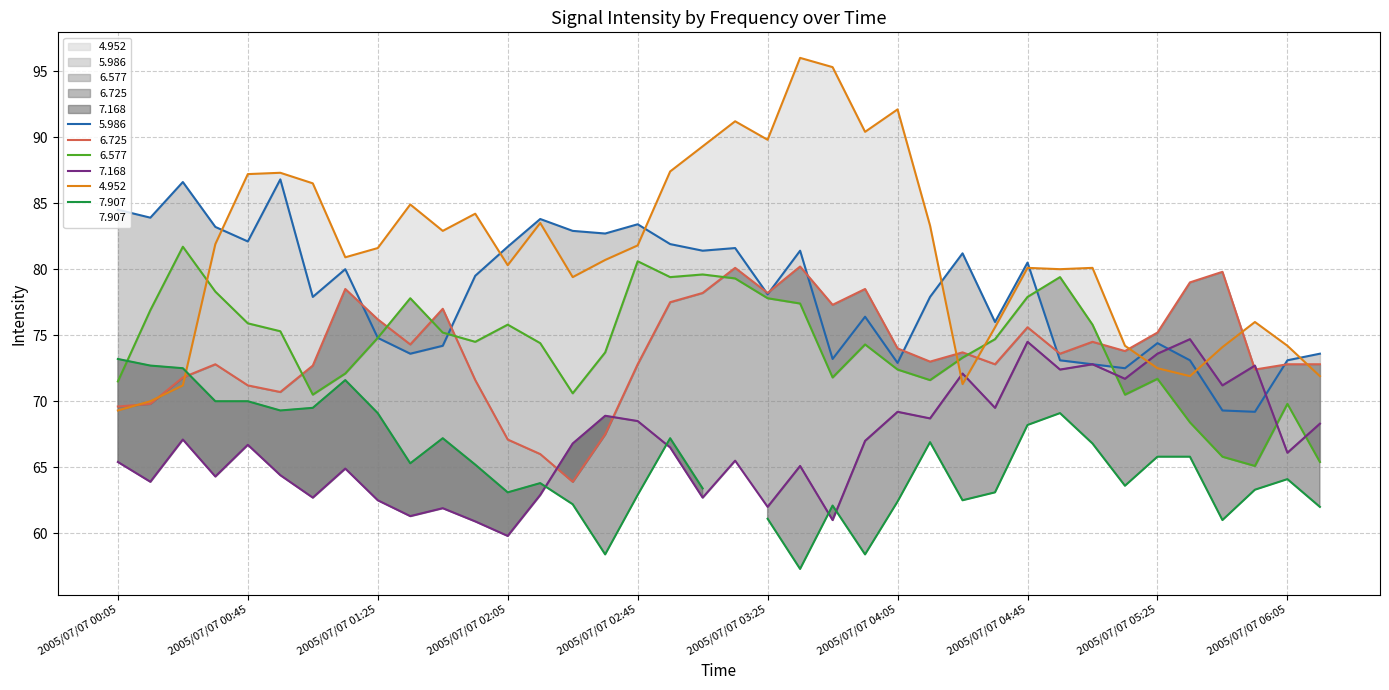

What is the average value of the 4.952 series?

81.3